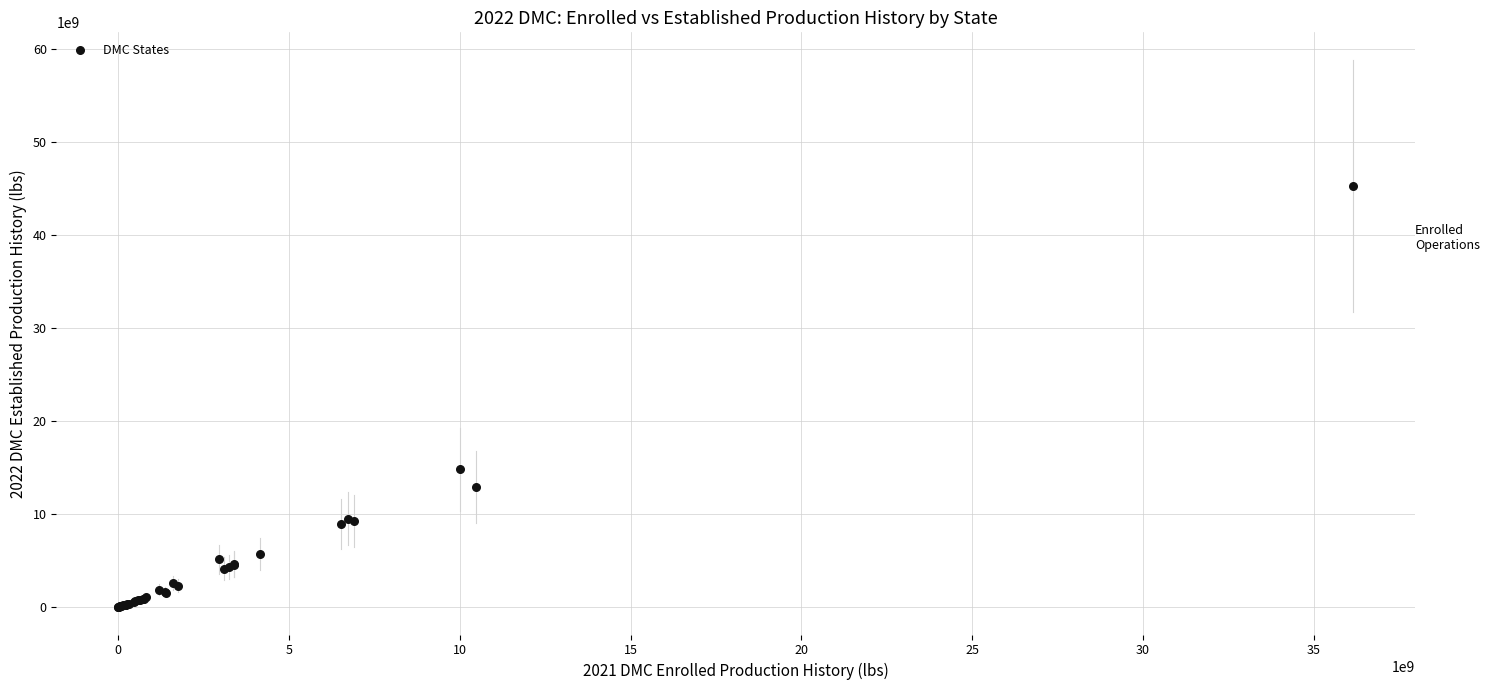

What Y value in the scatter plot is closest to 22621630876?

14827423327